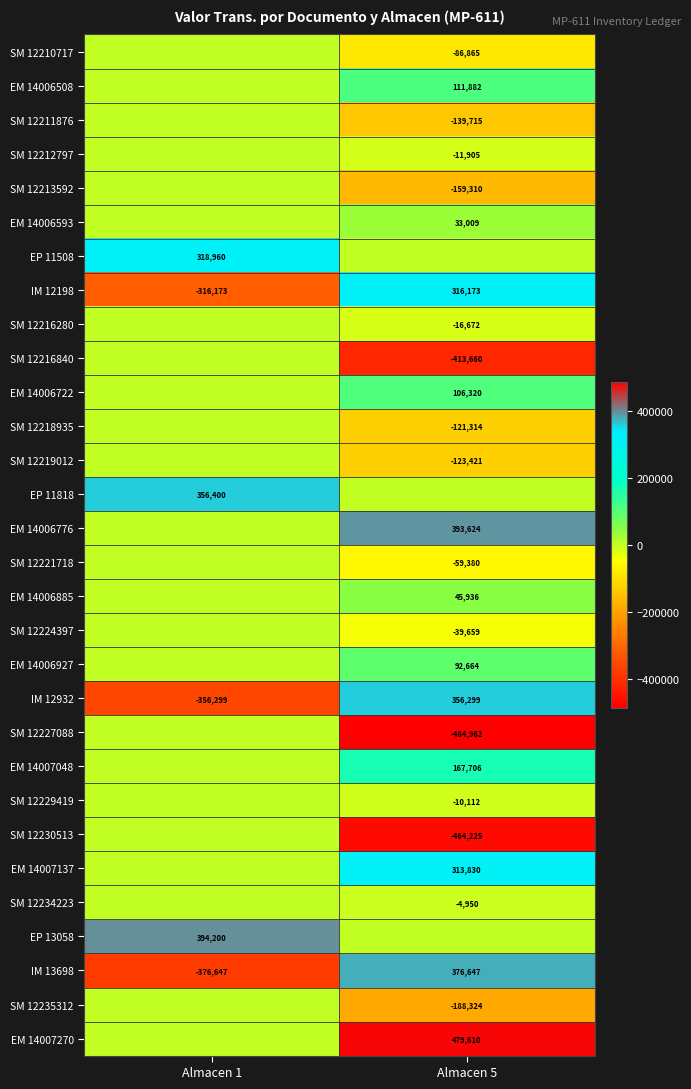

True or false: SM 12219012 has a value of -45921 at Almacen 5.

False